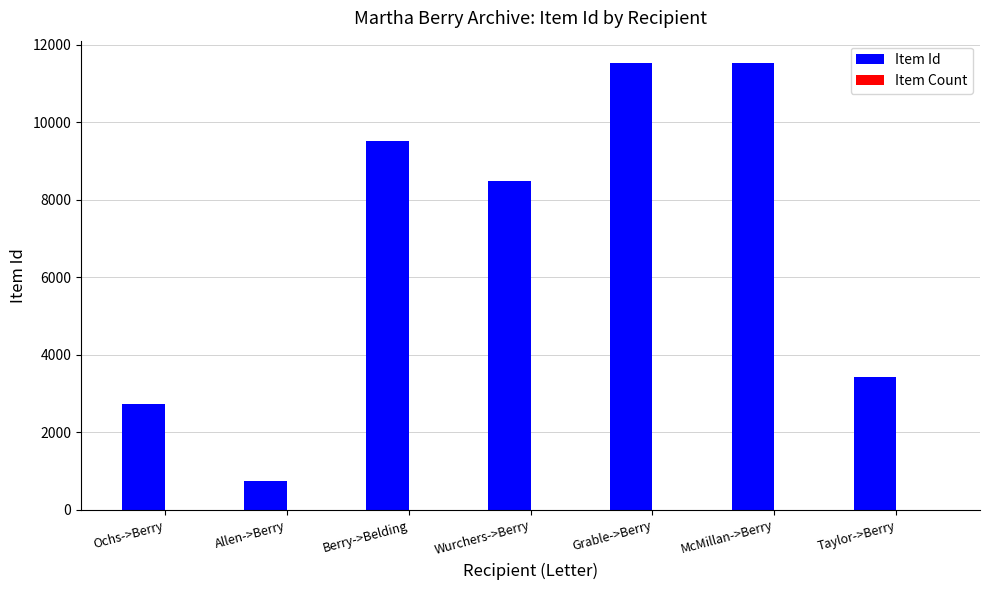

At which label is Item Id closest to 6133?

Wurchers->Berry